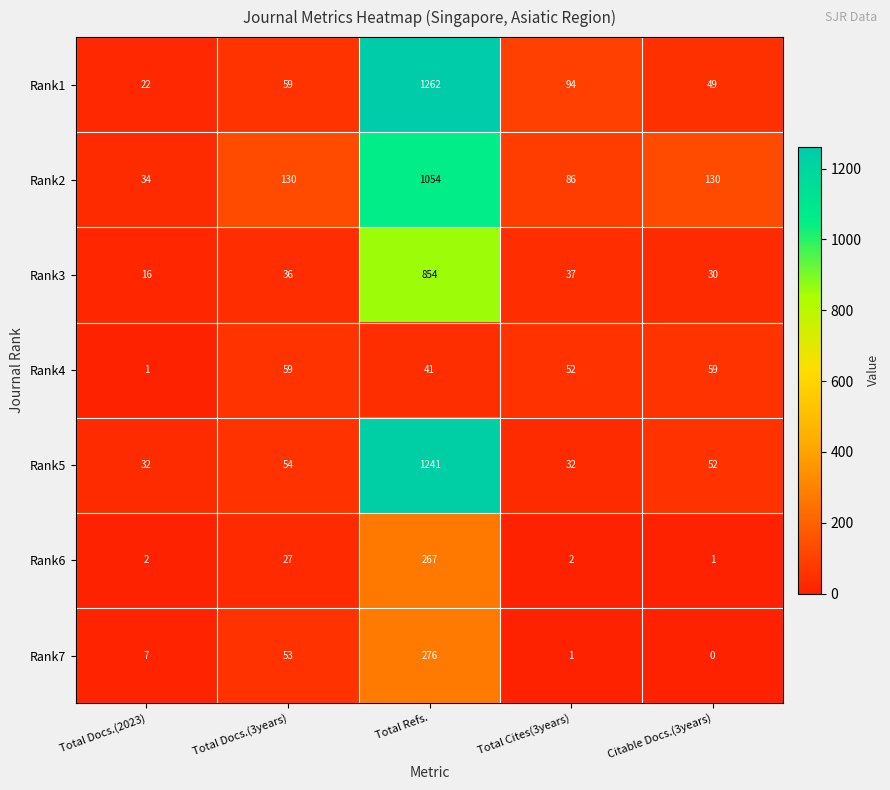

The Rank1 series shows 94 at Total Cites(3years). True or false?

True